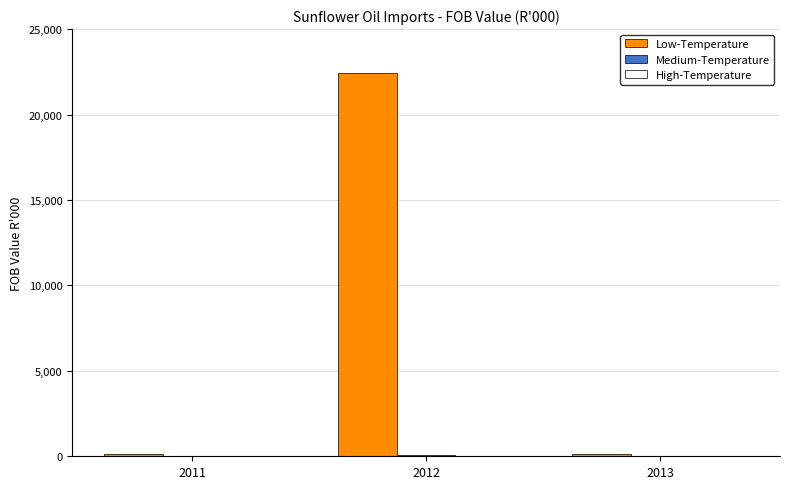

The Low-Temperature series shows 11854 at 2012. True or false?

False